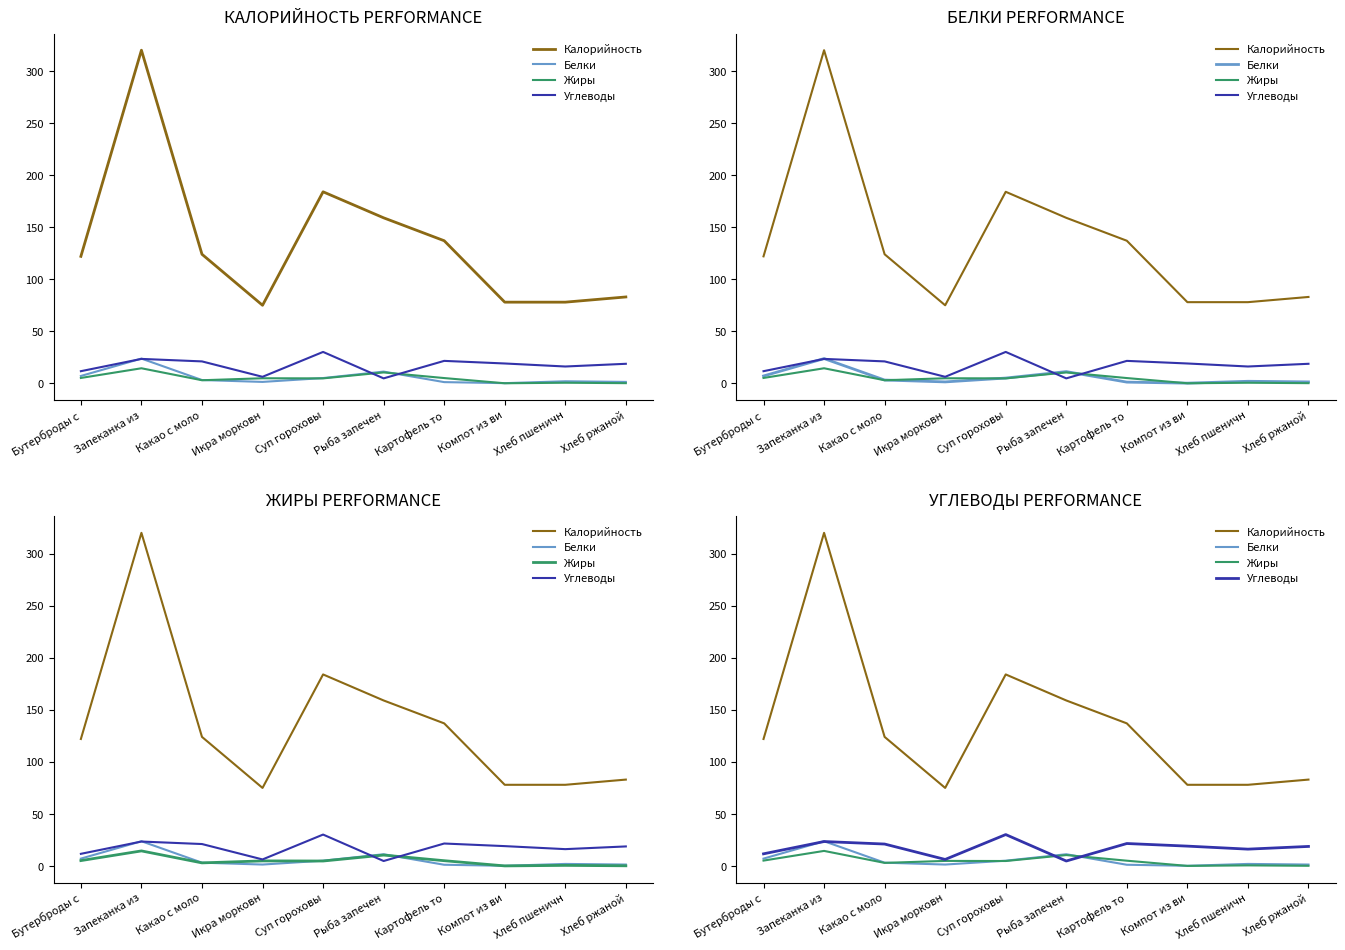

Which has a higher value, Какао с моло or Картофель то?

Картофель то